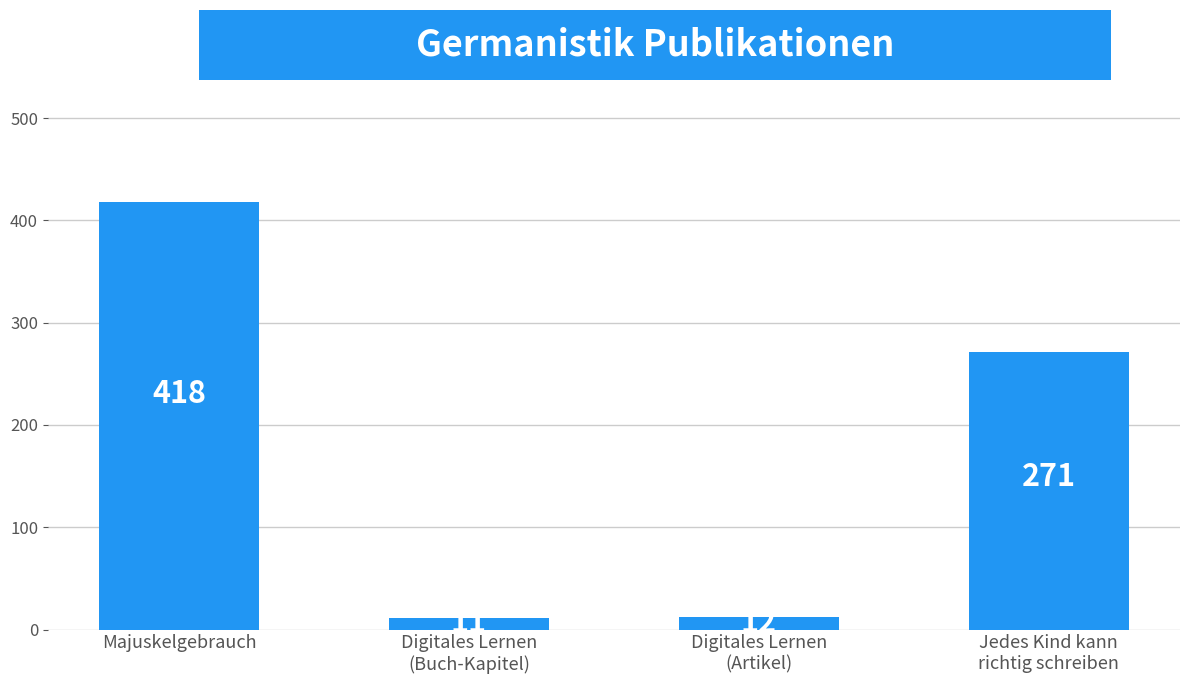

Where does the data first go above 271?

Majuskelgebrauch